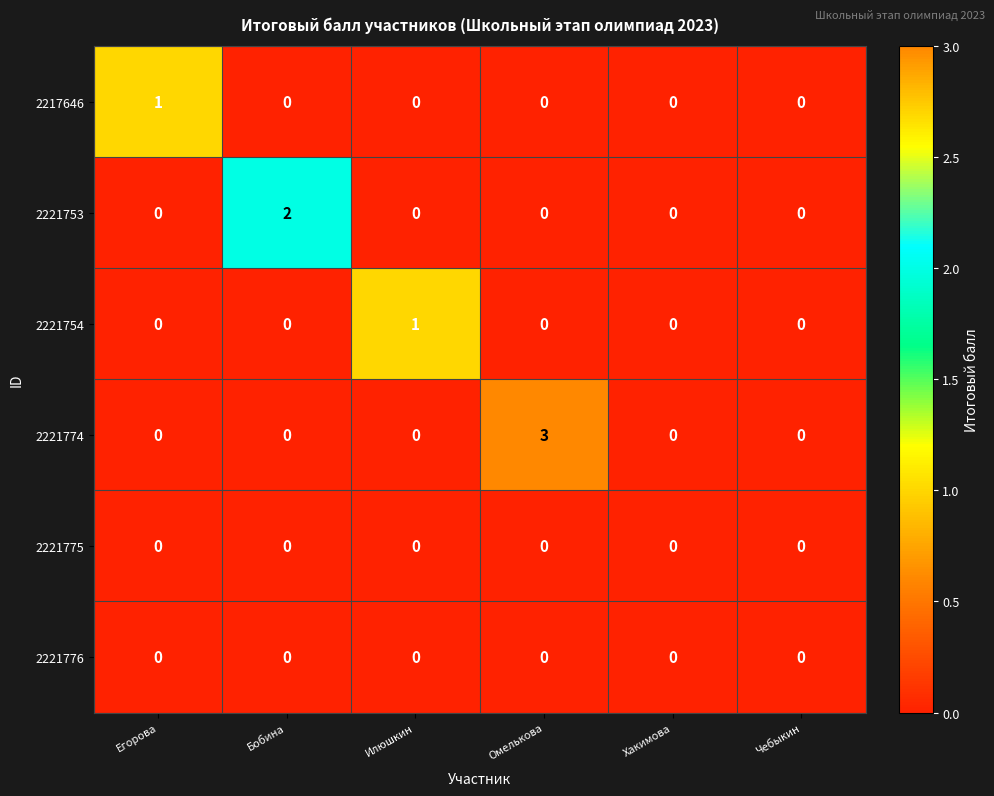

Which category has the highest value across all series?

Омелькова